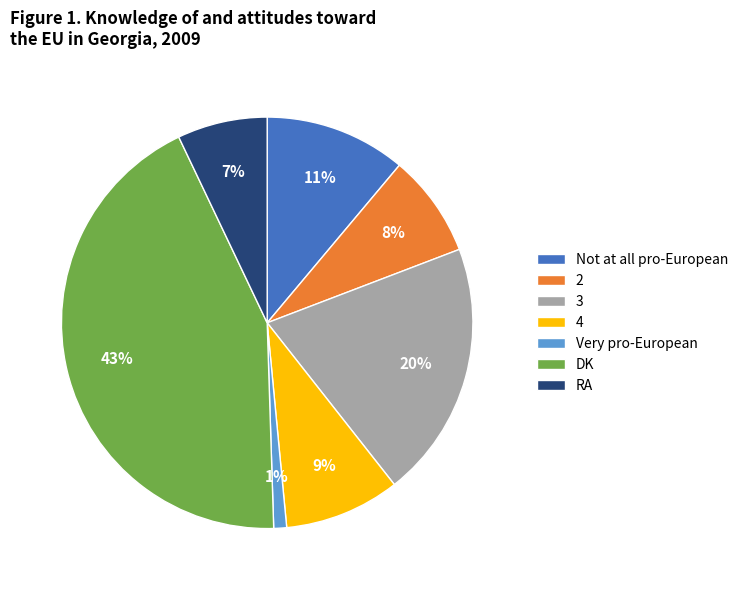

Combined, do DK and Not at all pro-European account for over 50%?

Yes